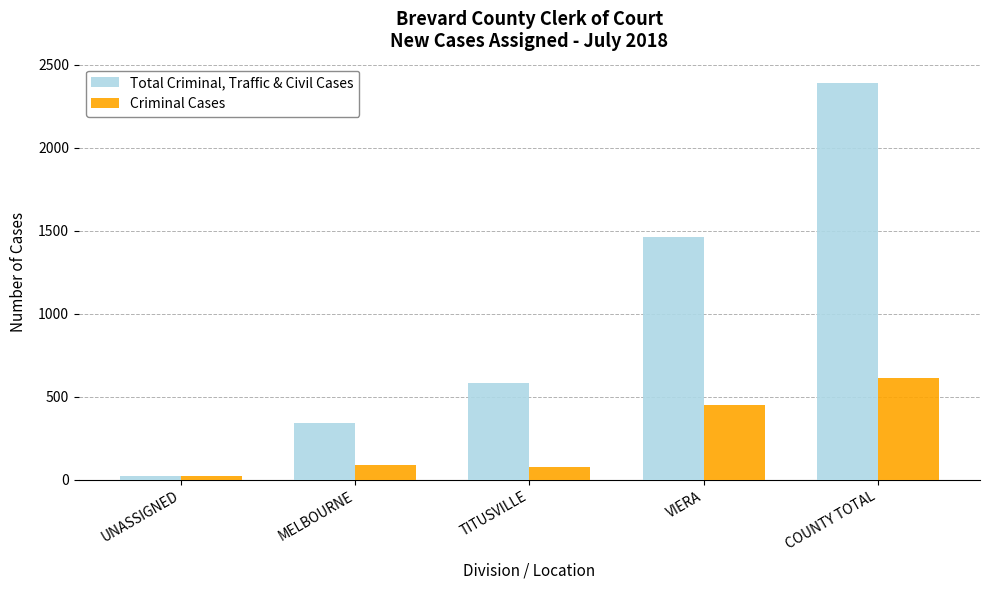

True or false: Criminal Cases has a value of 22 at UNASSIGNED.

True